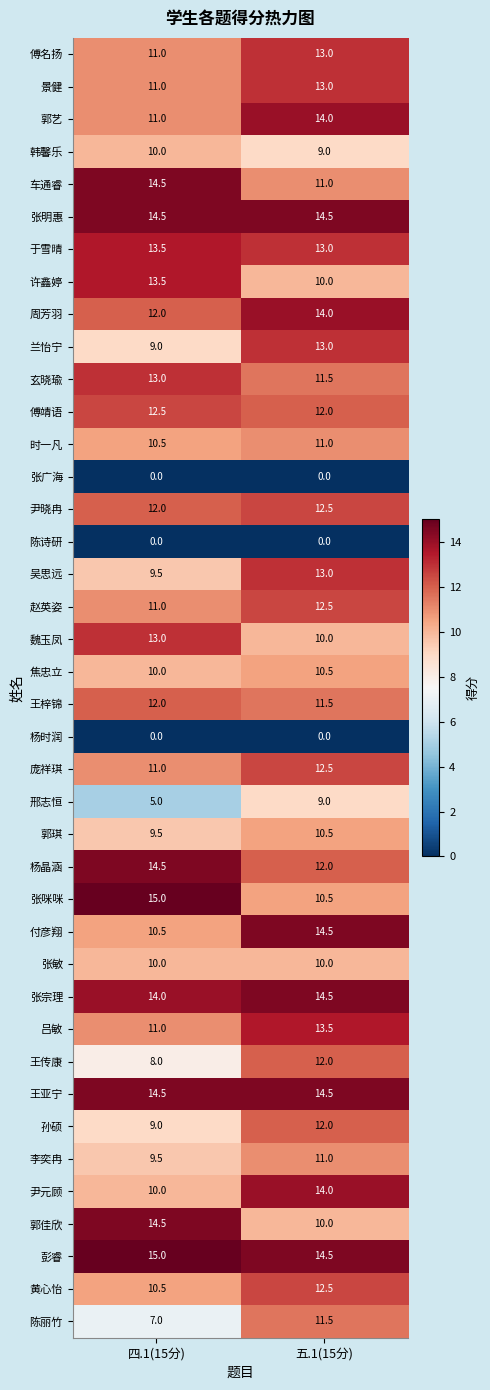

Which series has the largest total across all categories?

彭睿